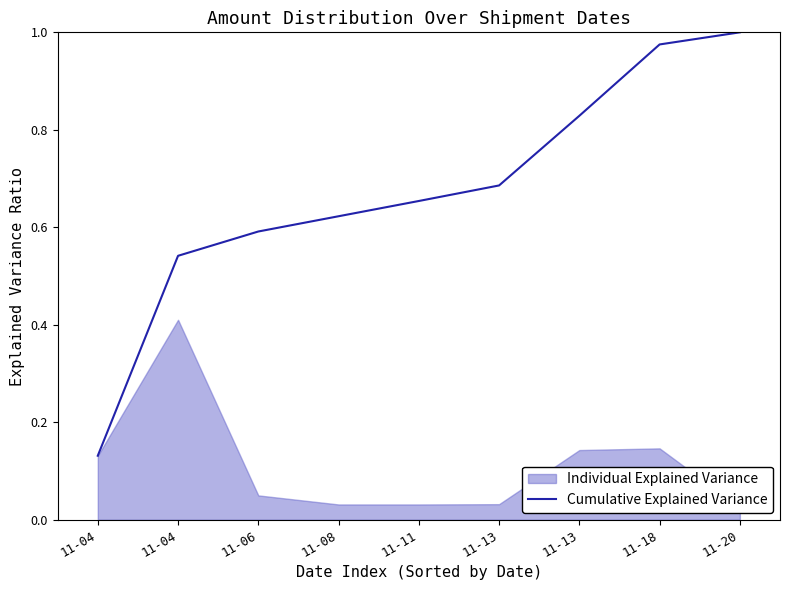

True or false: there are more than 2 points higher than both neighbors.

False